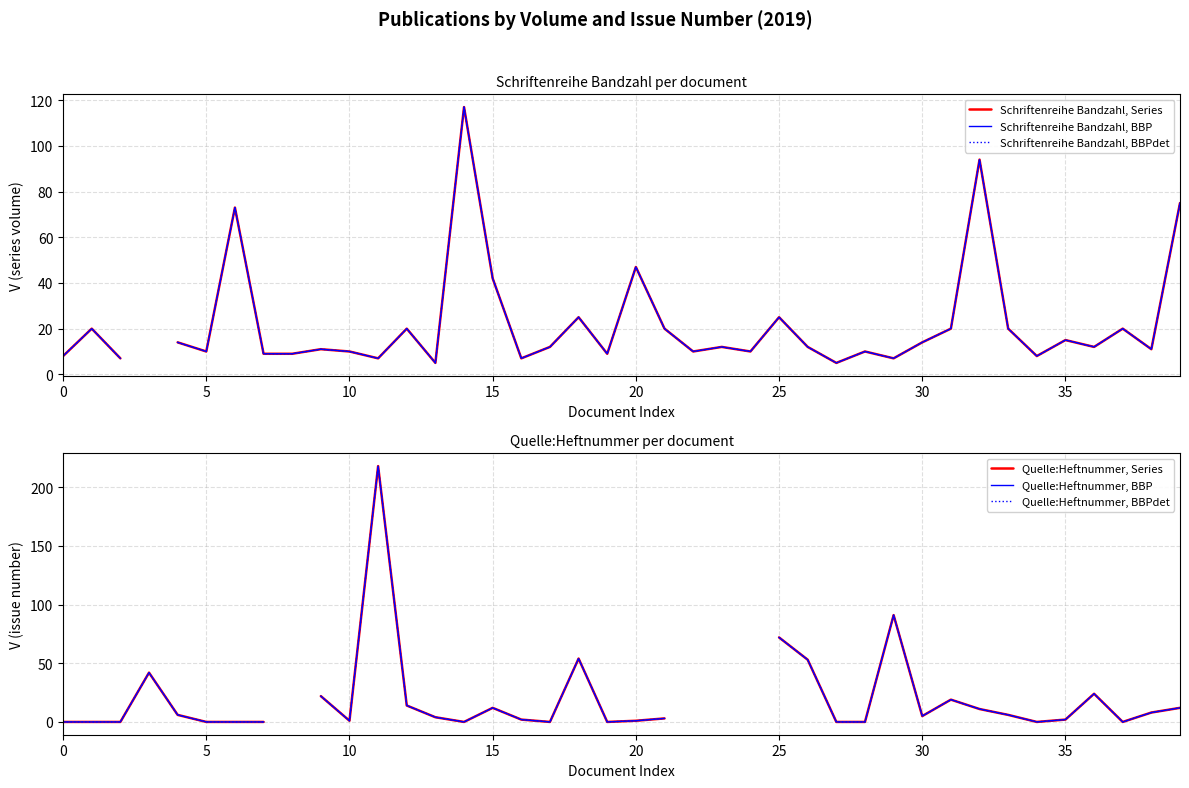

Where is the first local minimum for Quelle:Heftnummer, BBPdet?

10